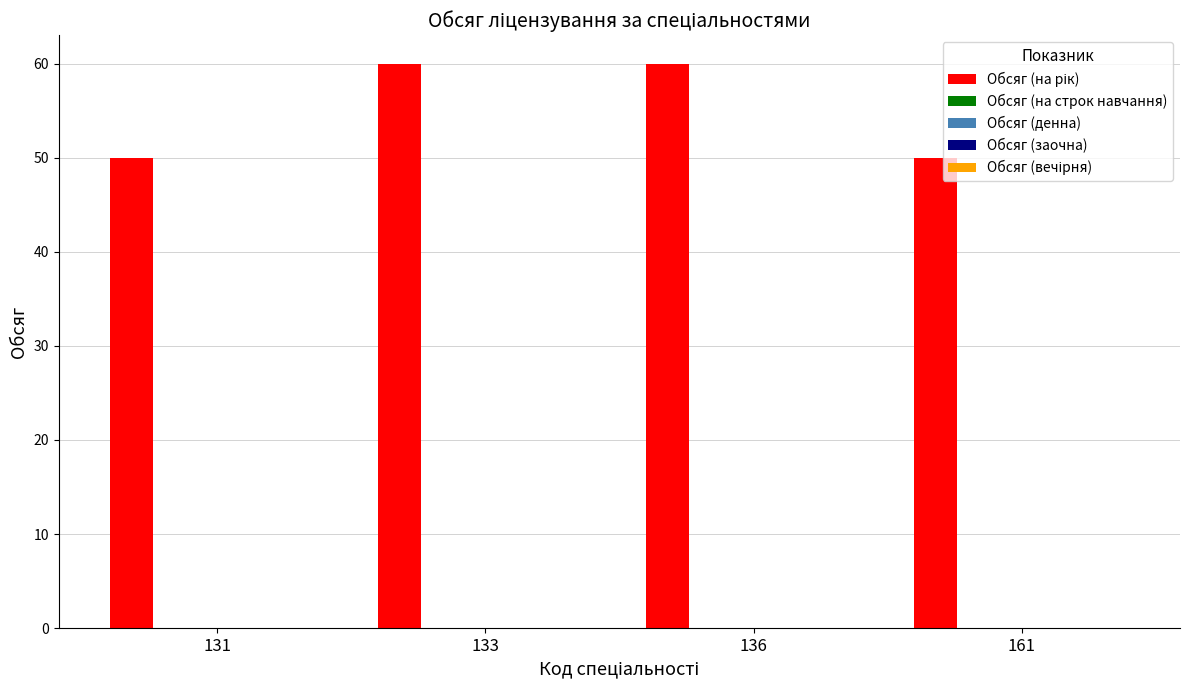

Reading left to right, what are all the values shown in this chart?

50	60	60	50